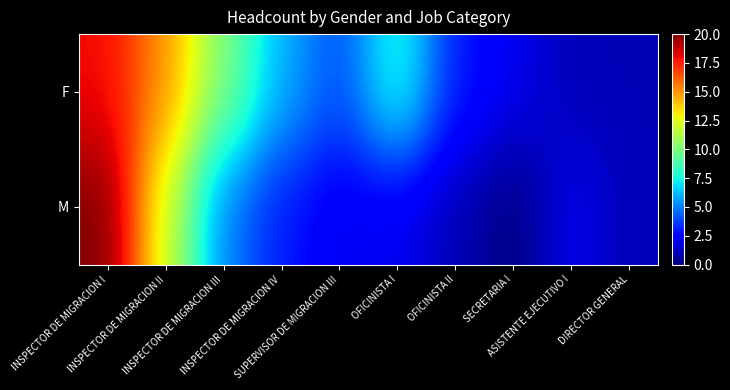

What is the greatest value displayed?

20